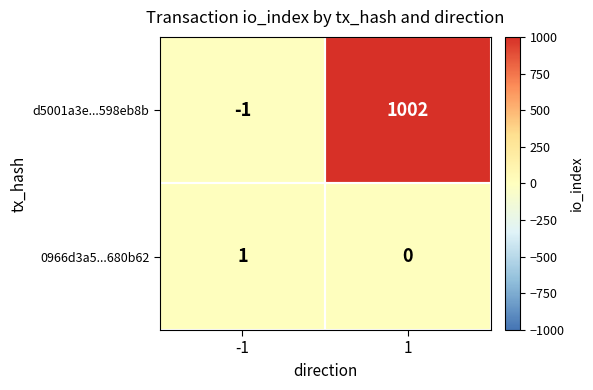

What is the difference between the d5001a3e...598eb8b values at -1 and 1?

1003